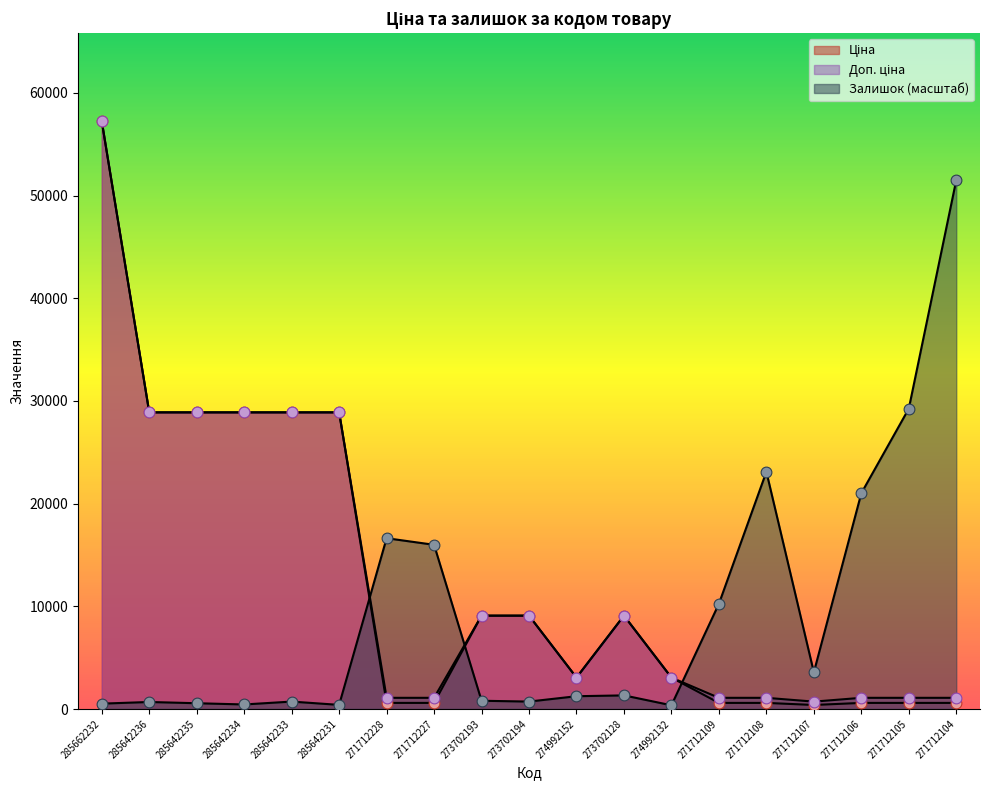

Which series has the largest Y range (max minus min)?

Ціна